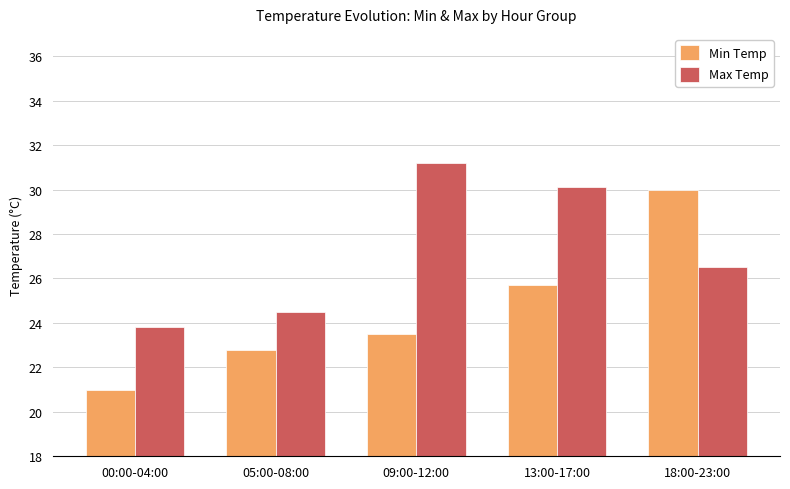

List the series in order of their overall mean, highest first.

Max Temp, Min Temp